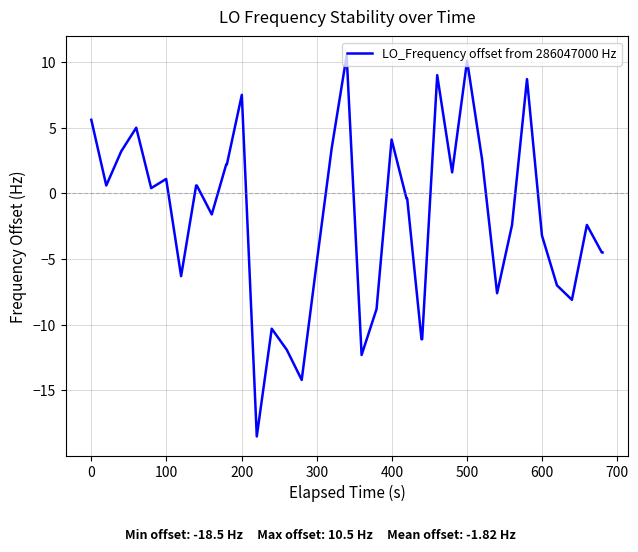

What is the difference between the maximum and minimum values?

29.0